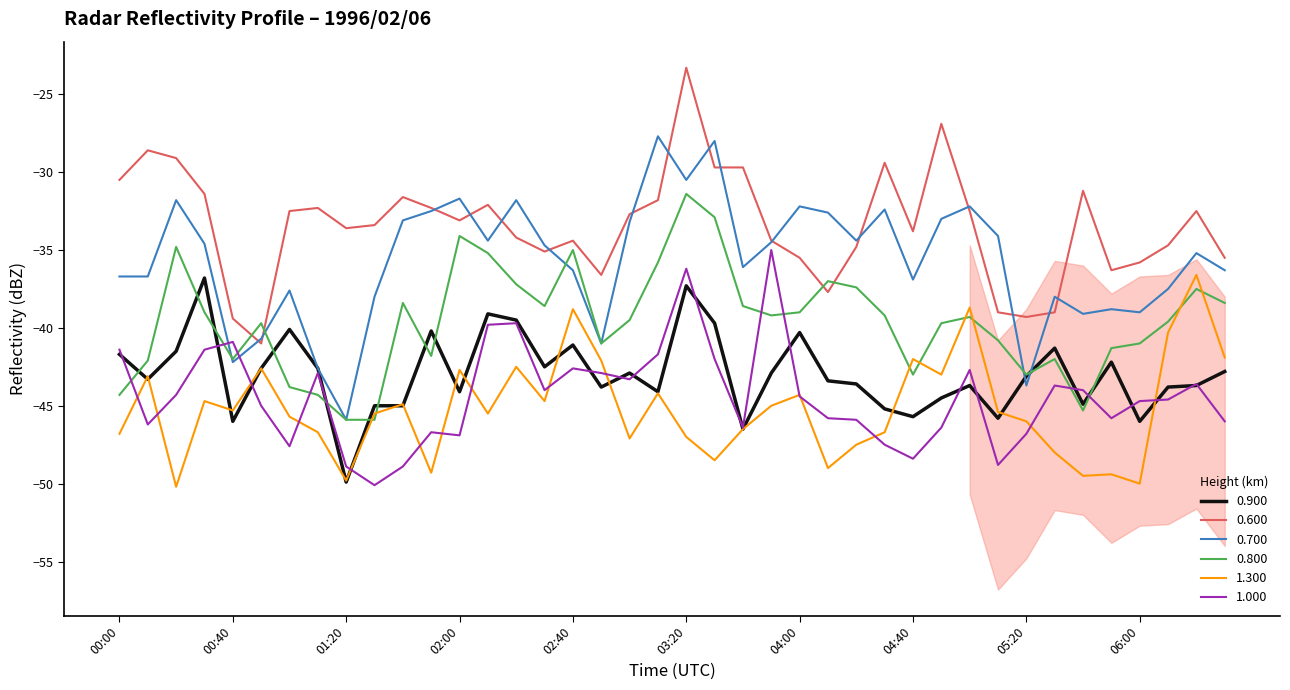

What are all the series names shown in the legend?

0.900, 0.600, 0.700, 0.800, 1.300, 1.000